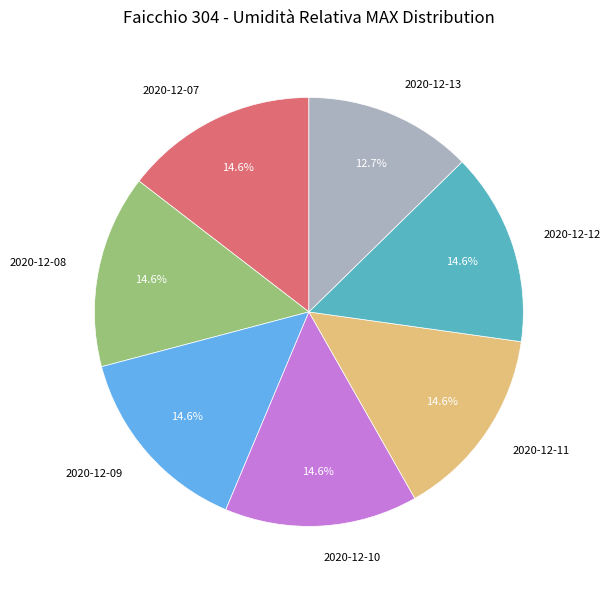

Is the sum of 2020-12-11 and 2020-12-10 greater than half?

No